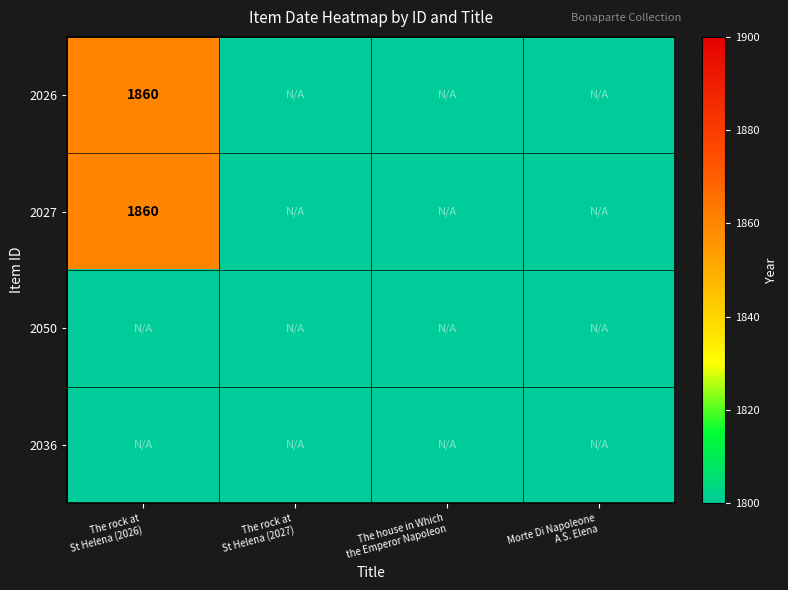

At which label is 2026 closest to 930?

The rock at St Helena (2026)